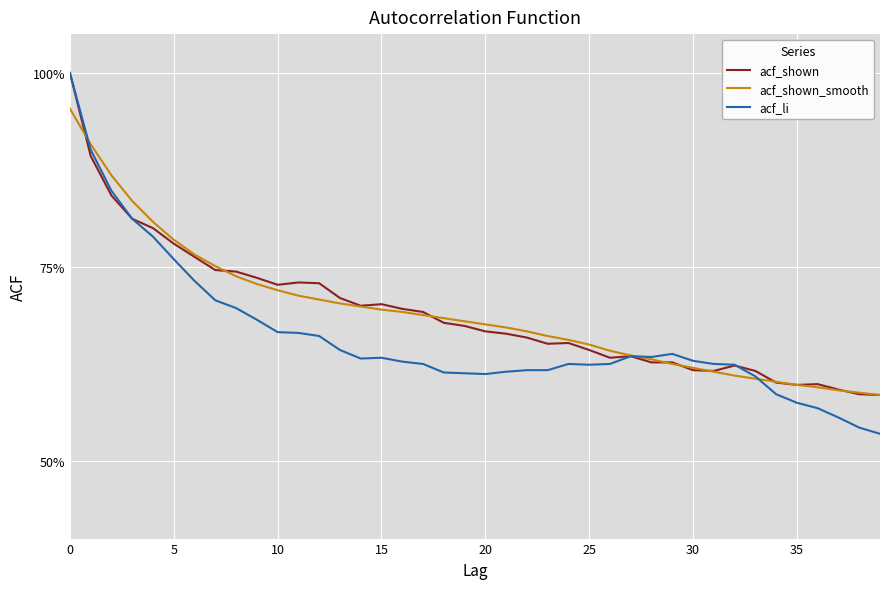

Which category has the lowest value across all series?

39